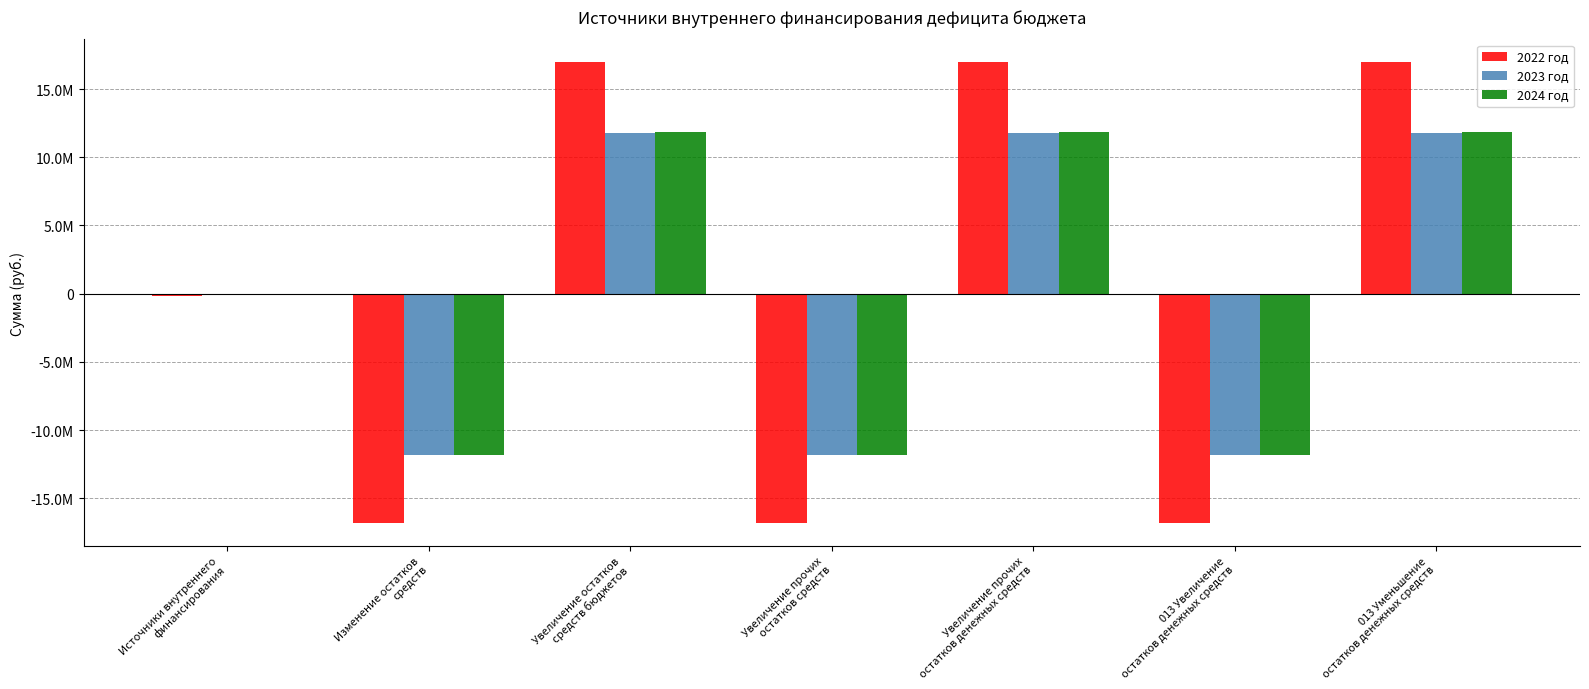

What are all the series names shown in the legend?

2022 год, 2023 год, 2024 год